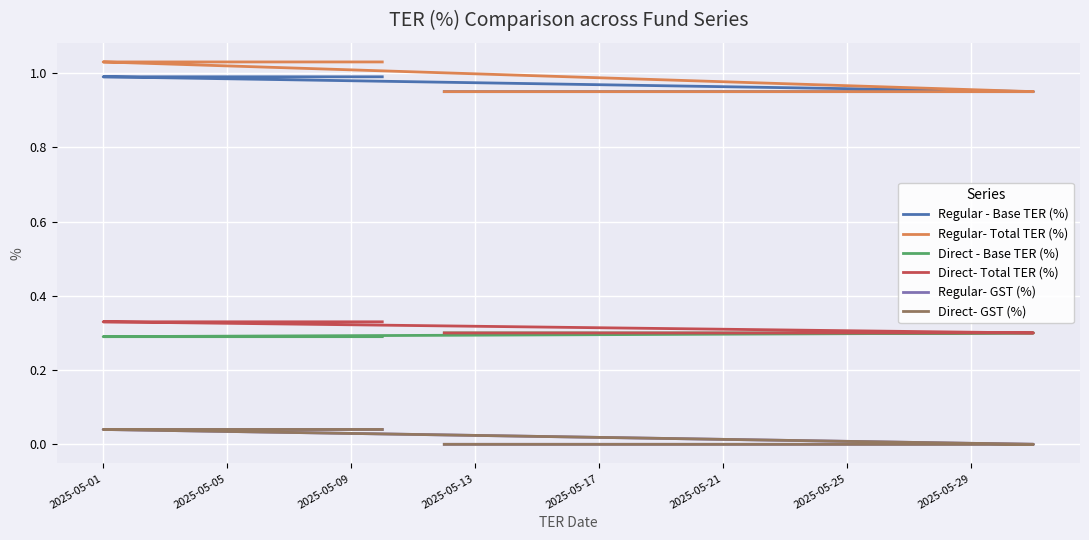

What is the label of the 27th point from the right?

2025-05-13